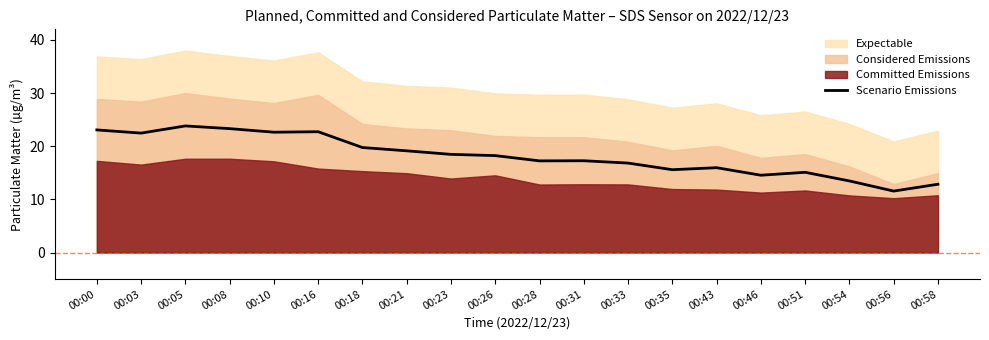

At which label does the data first exceed 18?

00:00